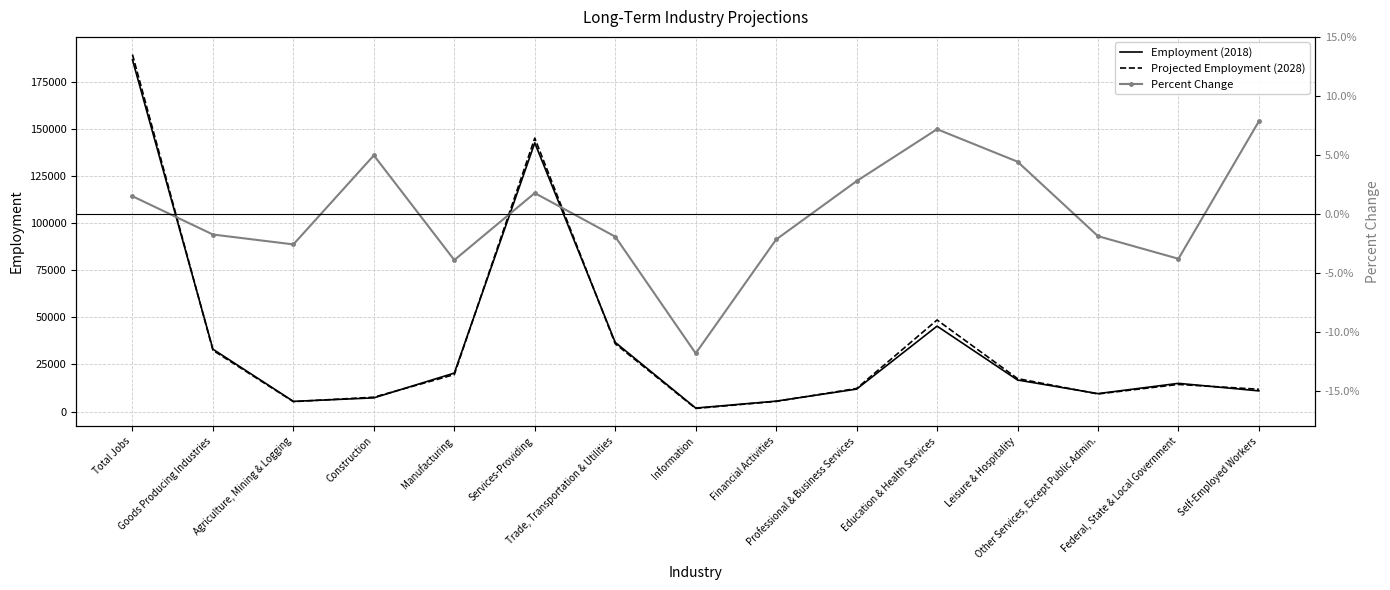

Which series has the largest total across all categories?

Projected Employment (2028)